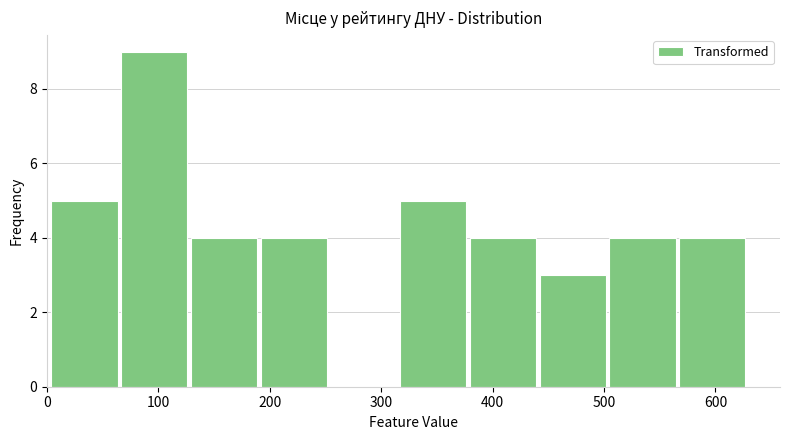

Reading left to right, transcribe this chart: for each bar, give the range it covers on the x-axis and its height. Neither the bar edges nor the heights are printed on the chart, so give them approximately, as read against the axes.

0 to 70: 5
70 to 130: 9
130 to 190: 4
190 to 250: 4
250 to 320: 0
320 to 380: 5
380 to 440: 4
440 to 500: 3
500 to 570: 4
570 to 630: 4